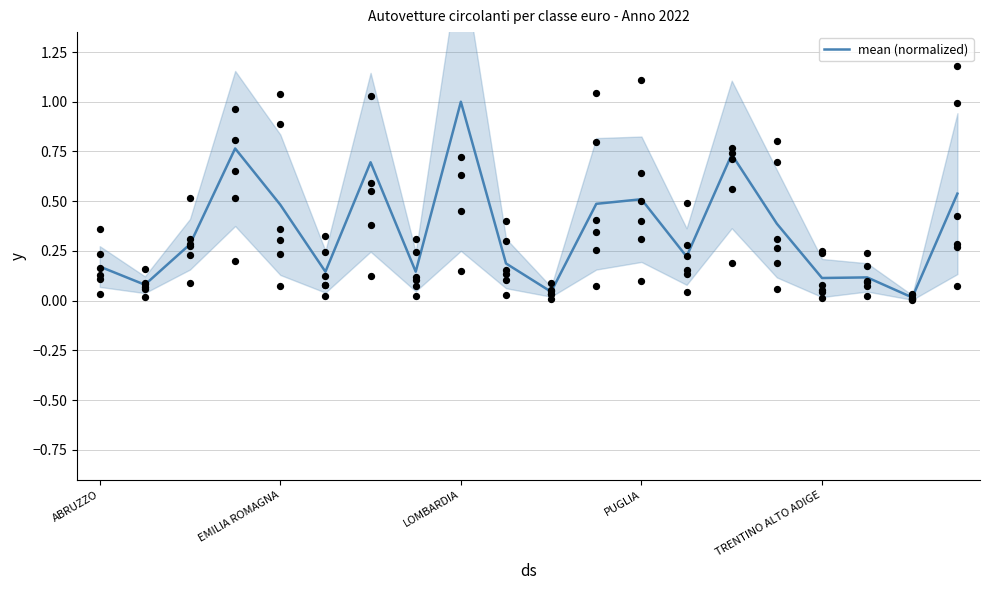

At which label does mean (normalized) reach its peak?

LOMBARDIA